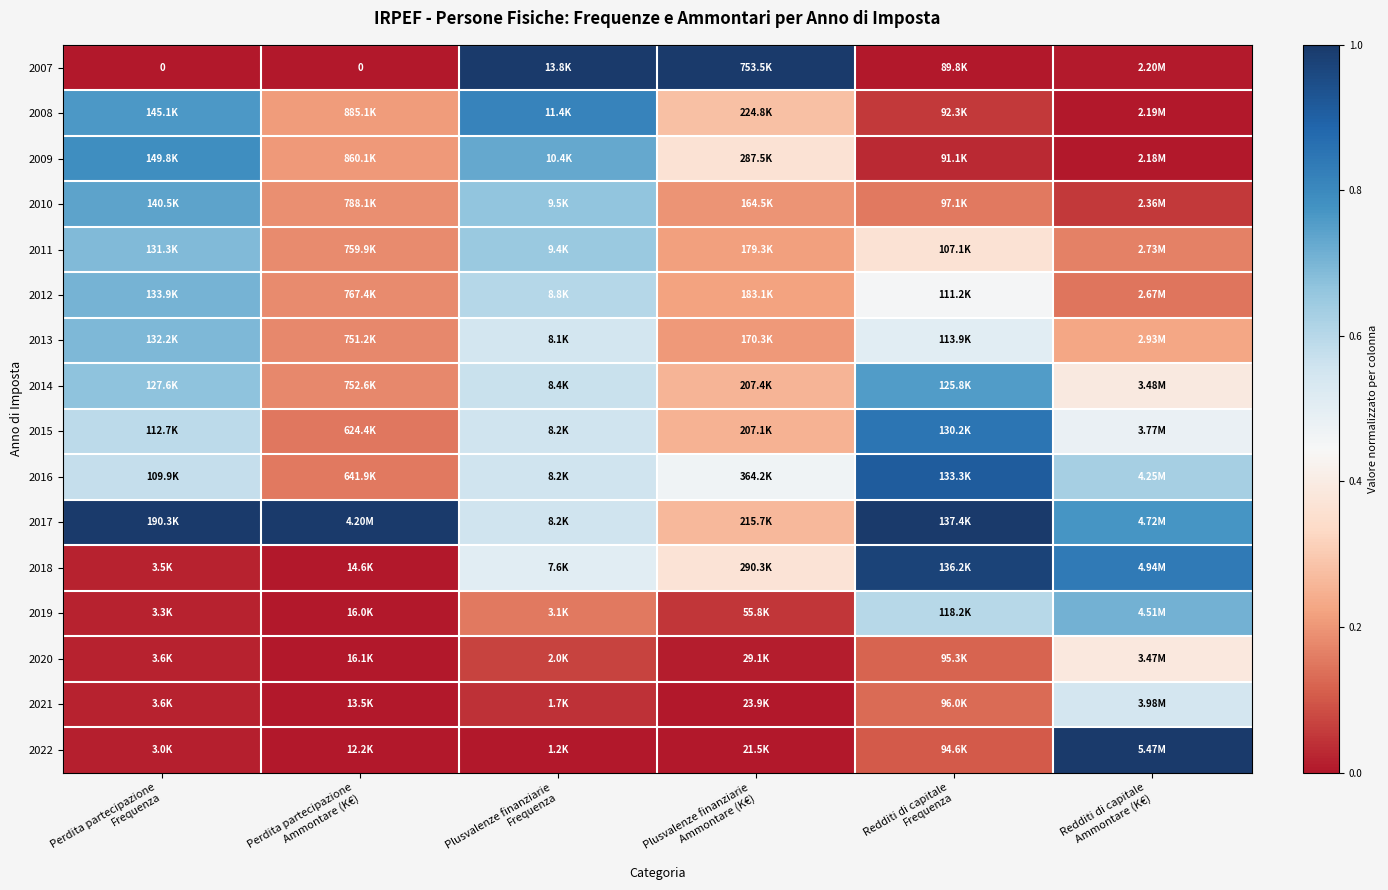

At Plusvalenze finanziarie Ammontare (K€), list the series in order from smallest to largest.

2022, 2021, 2020, 2019, 2010, 2013, 2011, 2012, 2015, 2014, 2017, 2008, 2009, 2018, 2016, 2007